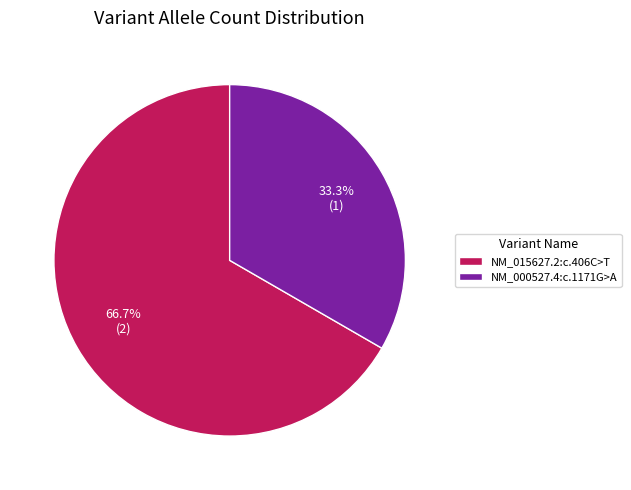

Does any single category account for the majority?

Yes